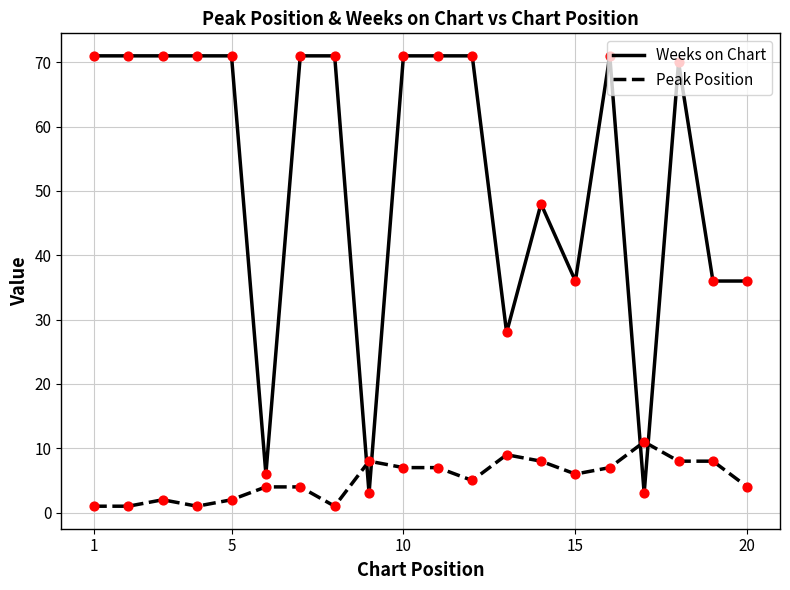

Which series has the widest spread of values?

Weeks on Chart